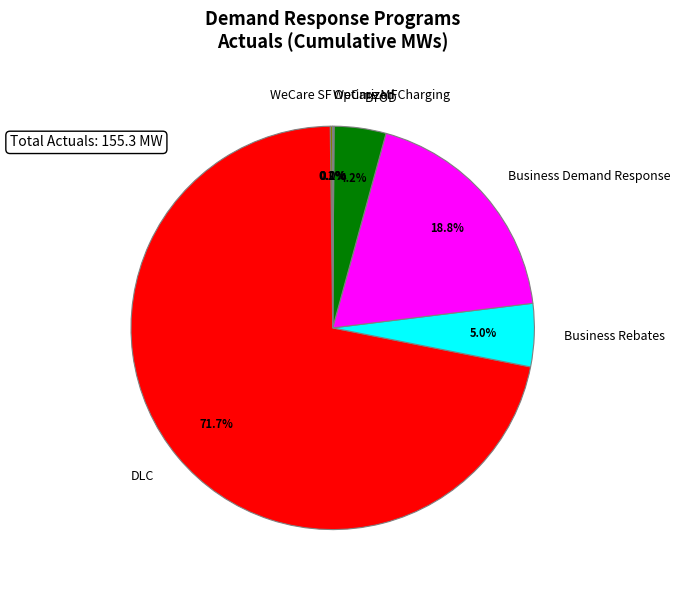

Which category has the biggest portion of the pie?

DLC